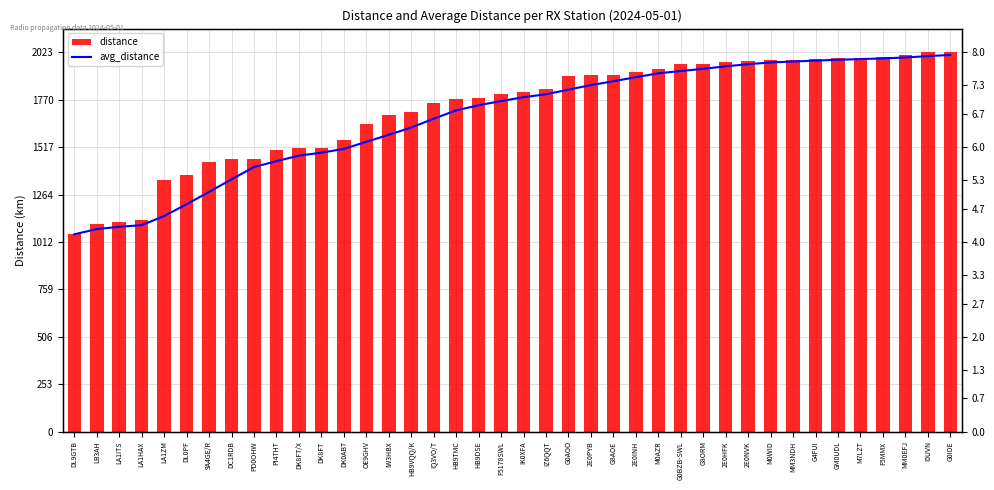

What is the difference between the distance values at LA1HAX and I0UVN?

3.5